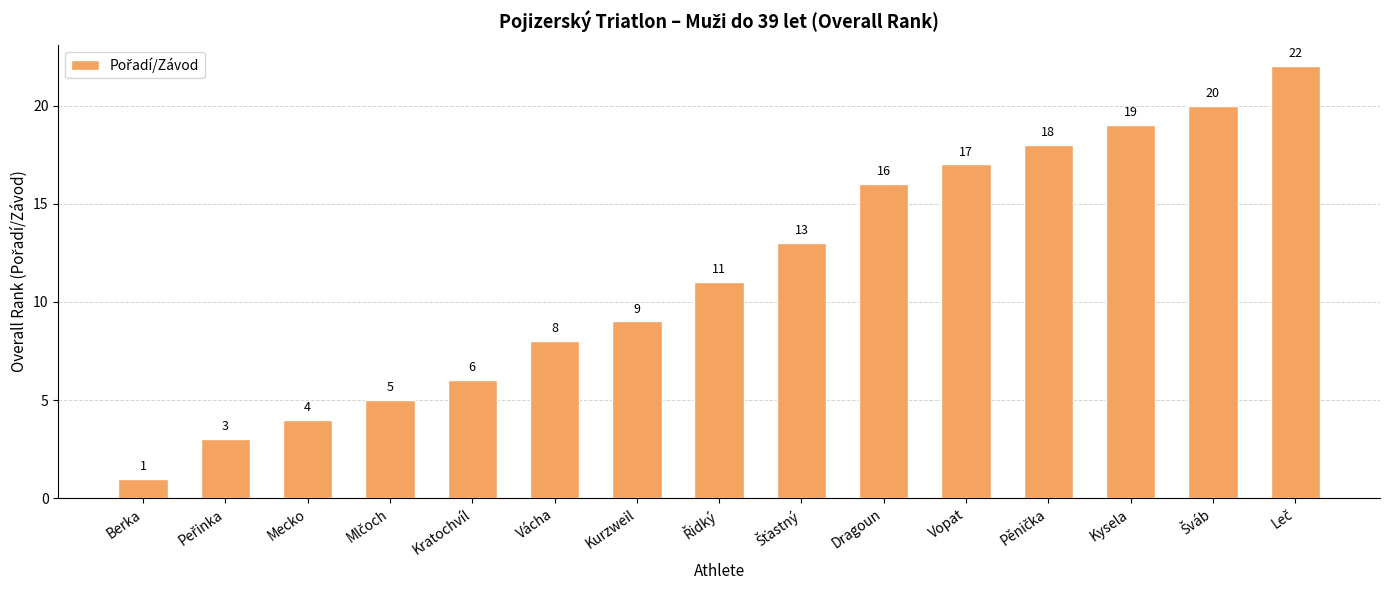

True or false: the data shows 19 at Kysela.

True